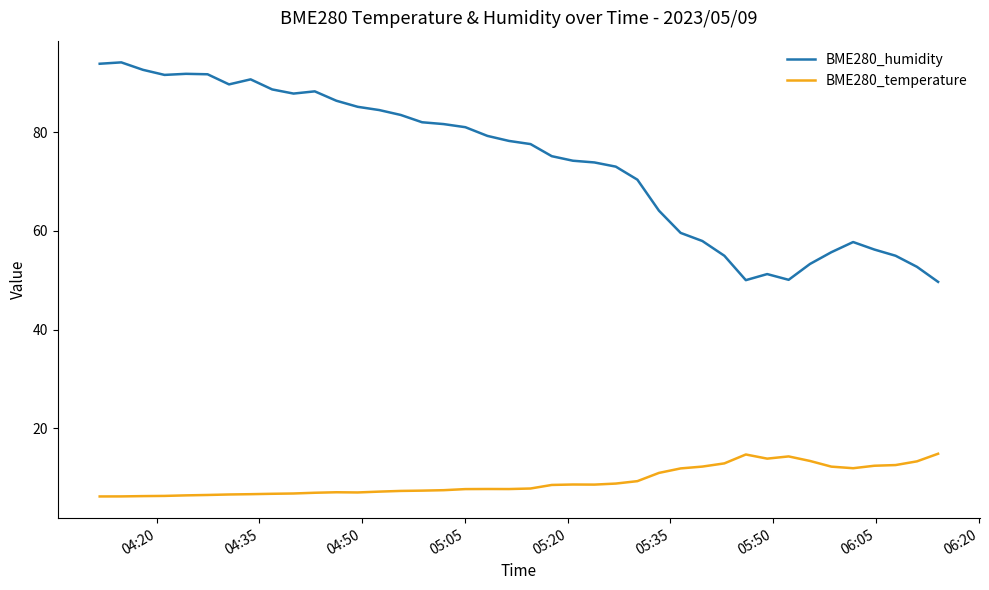

What is the difference between the maximum and minimum values in the BME280_humidity series?

44.5